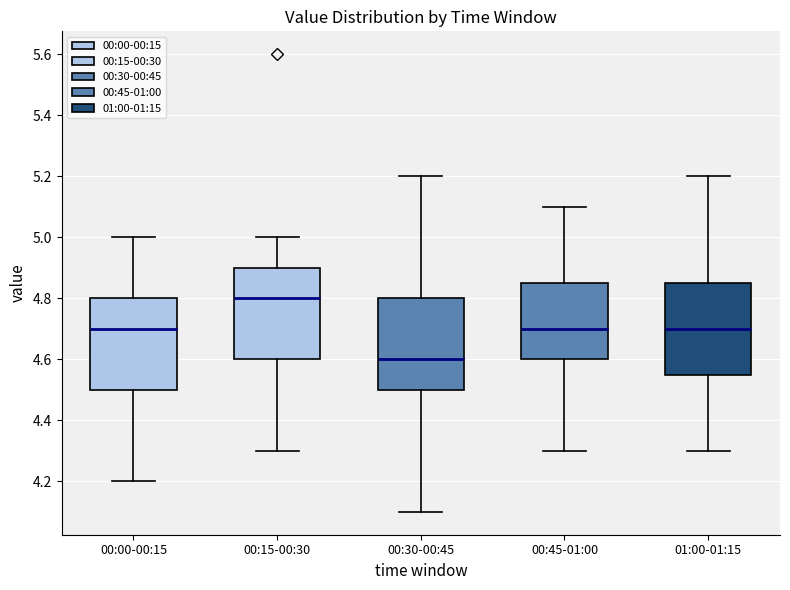

Which box's median line is the lowest?

00:30-00:45